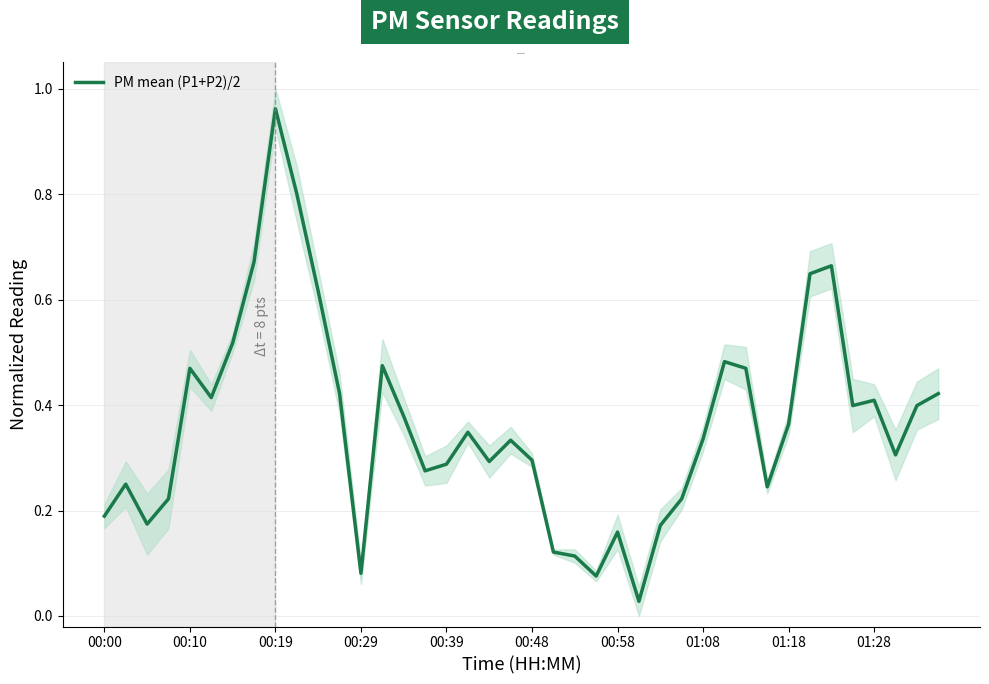

Which category has the highest value in the PM mean (P1+P2)/2 series?

00:19